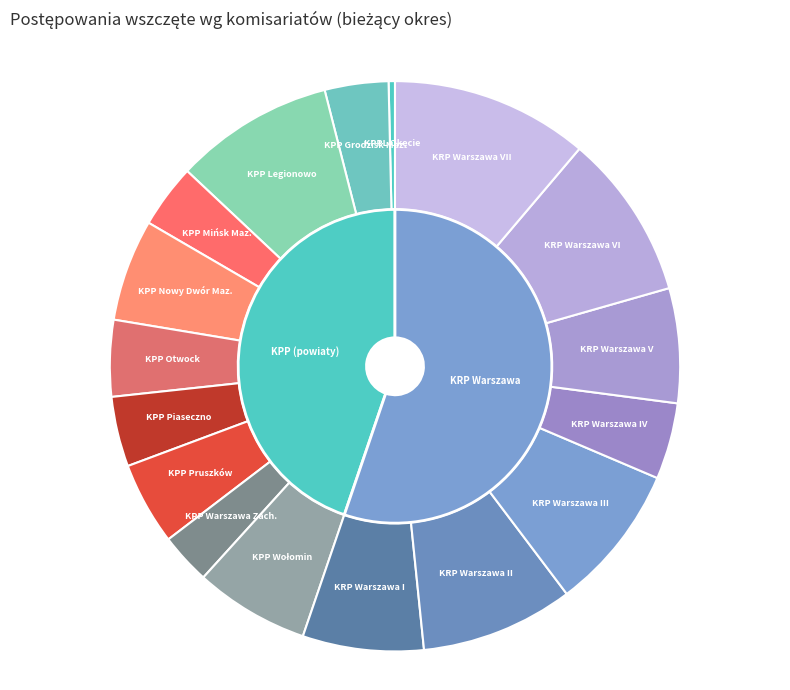

How many slices are in this pie chart?

17